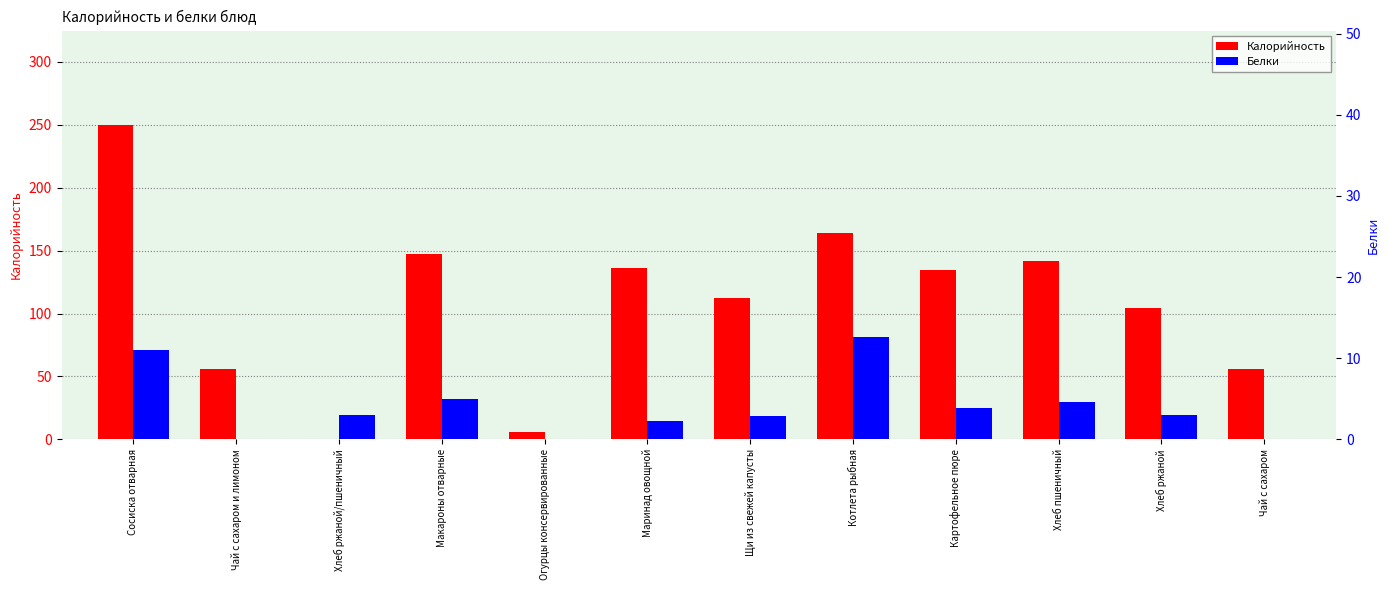

What is the difference between the maximum and minimum values in the Калорийность series?

249.6